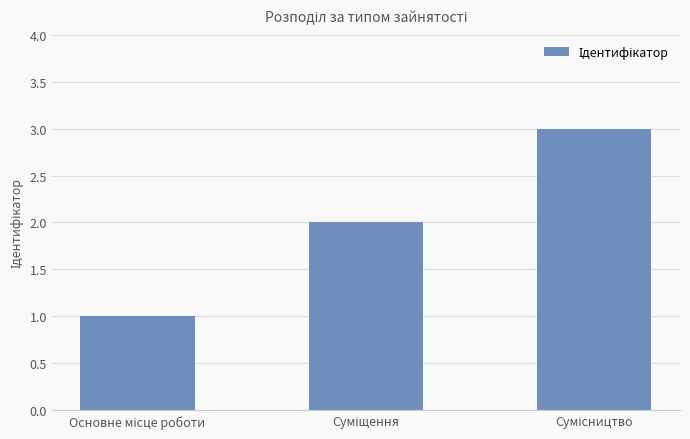

What is the sum of all values?

6